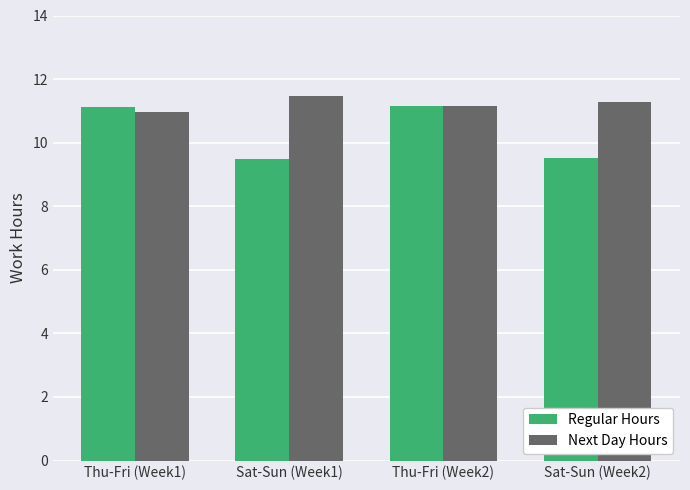

What is the spread (max minus min) of values at Sat-Sun (Week2)?

1.8